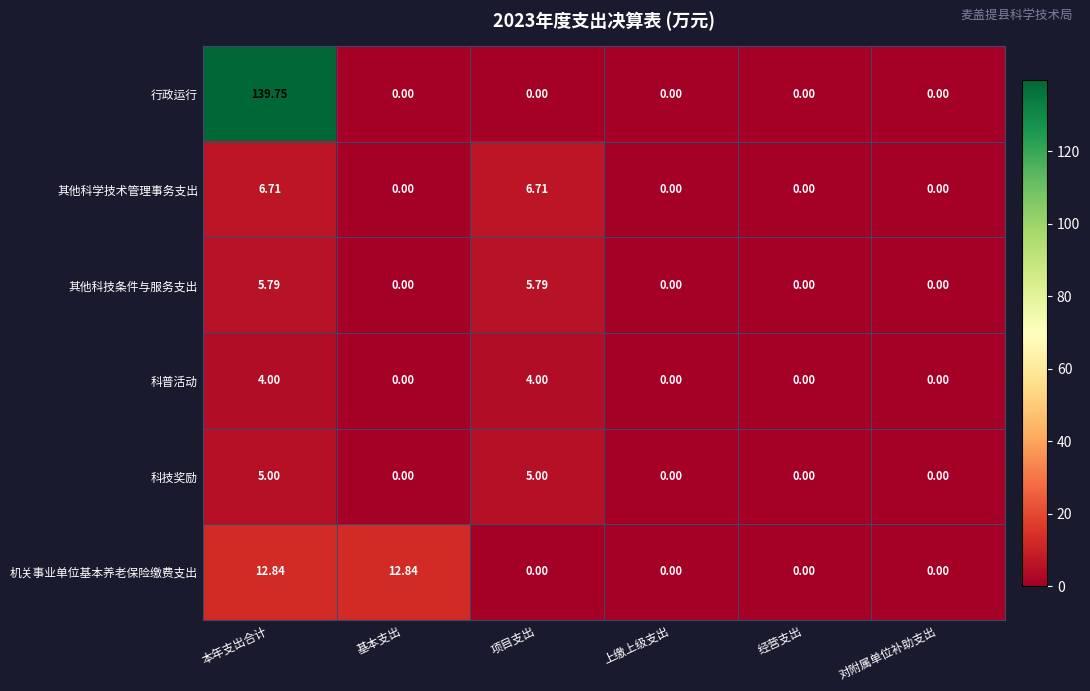

Which series has the largest range (max minus min)?

行政运行